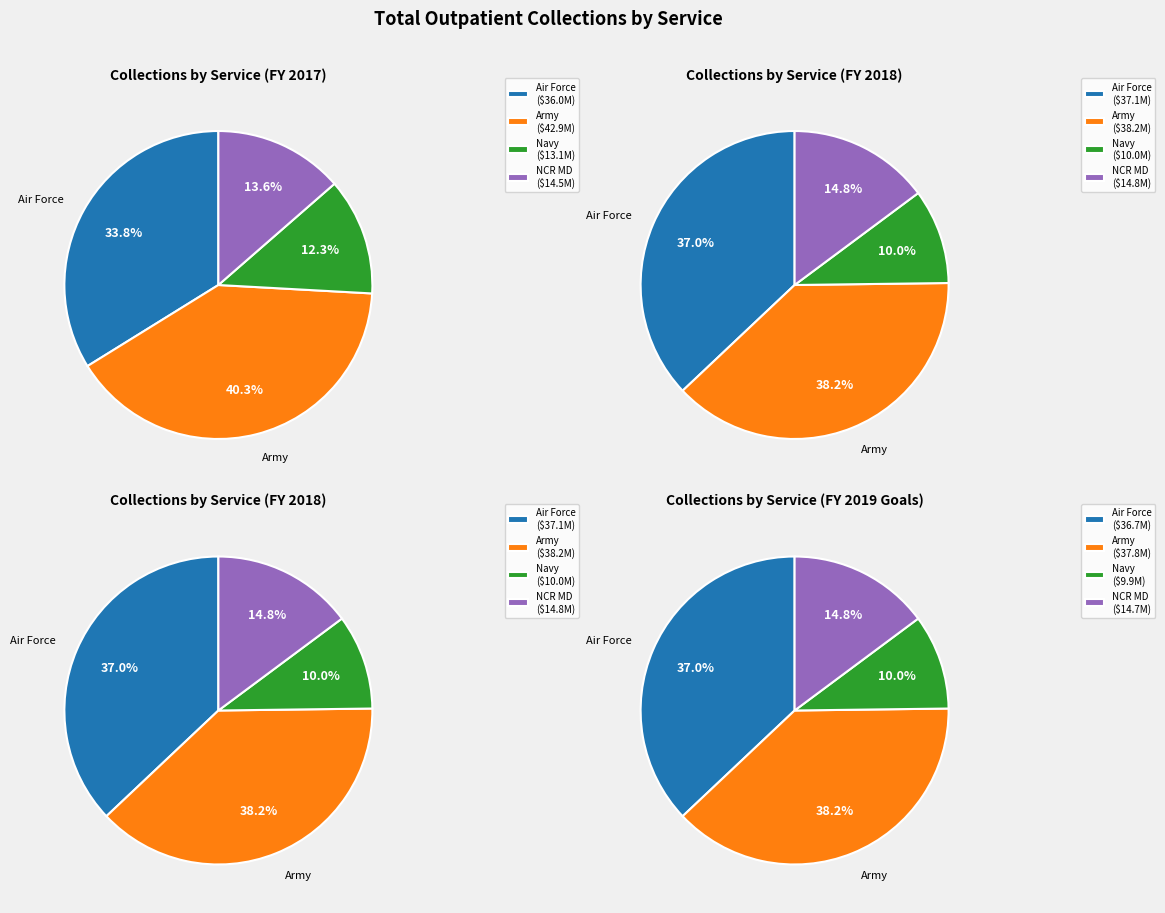

Does any single category account for the majority?

No